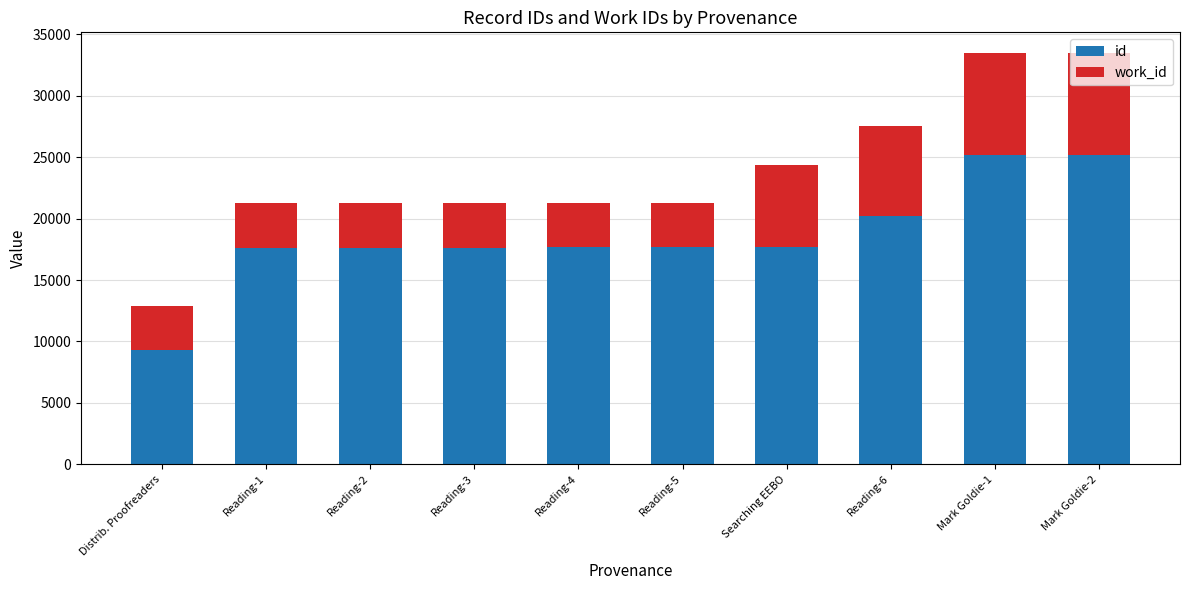

What value does the id series have at Searching EEBO?

17670